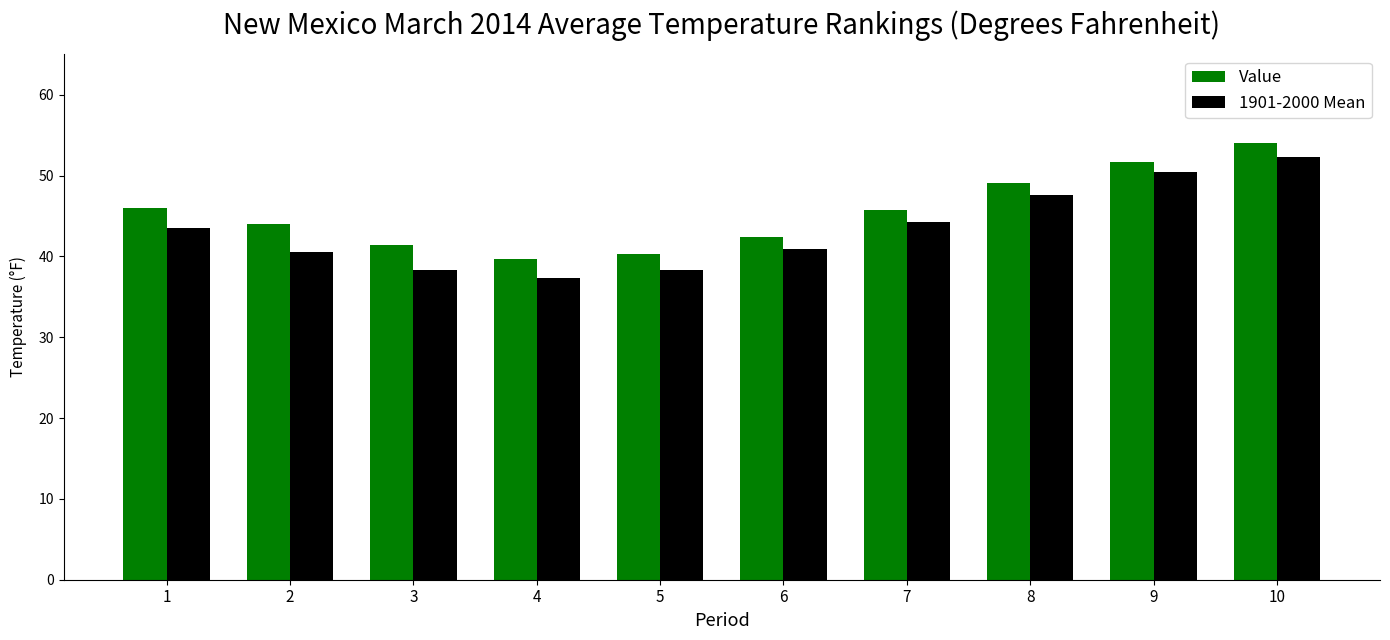

List the series in order of their peak value, highest first.

Value, 1901-2000 Mean